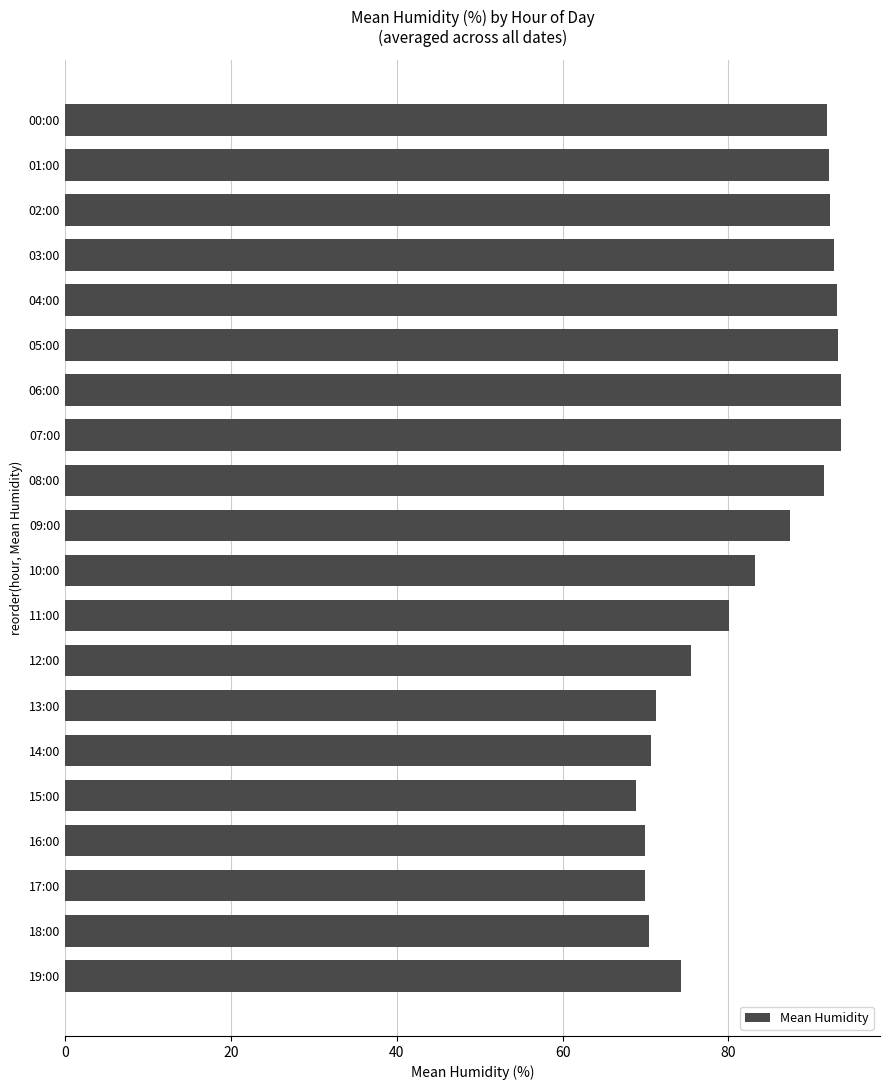

What is the average value?

82.8